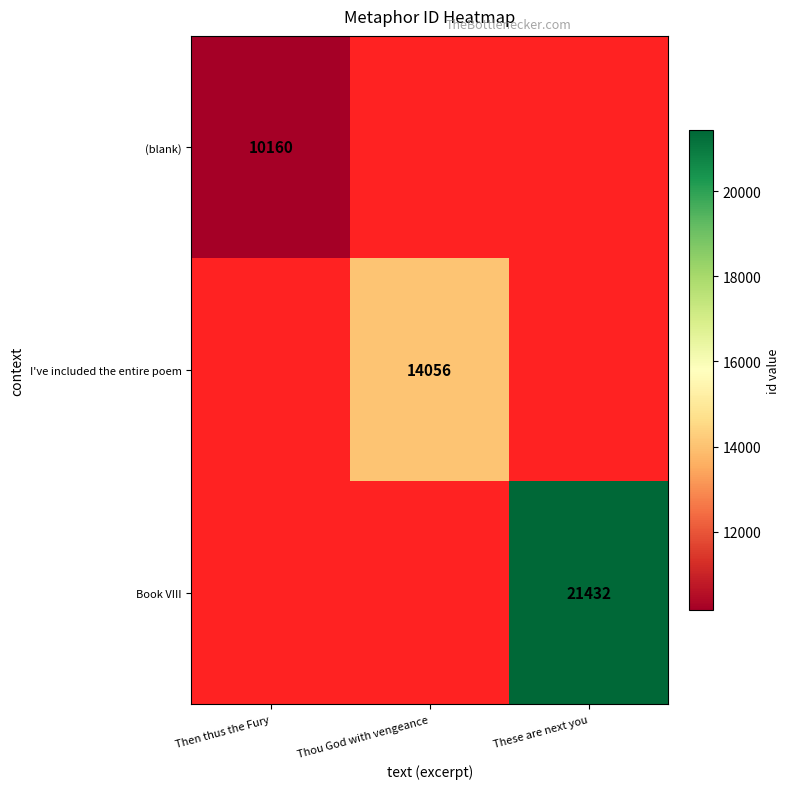

True or false: Book VIII has a value of 21432 at These are next you.

True